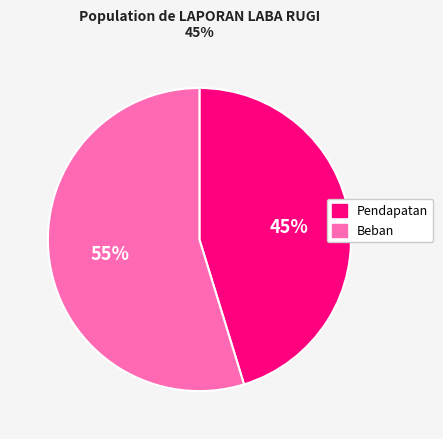

To the nearest percent, what is the average slice percentage?

50%